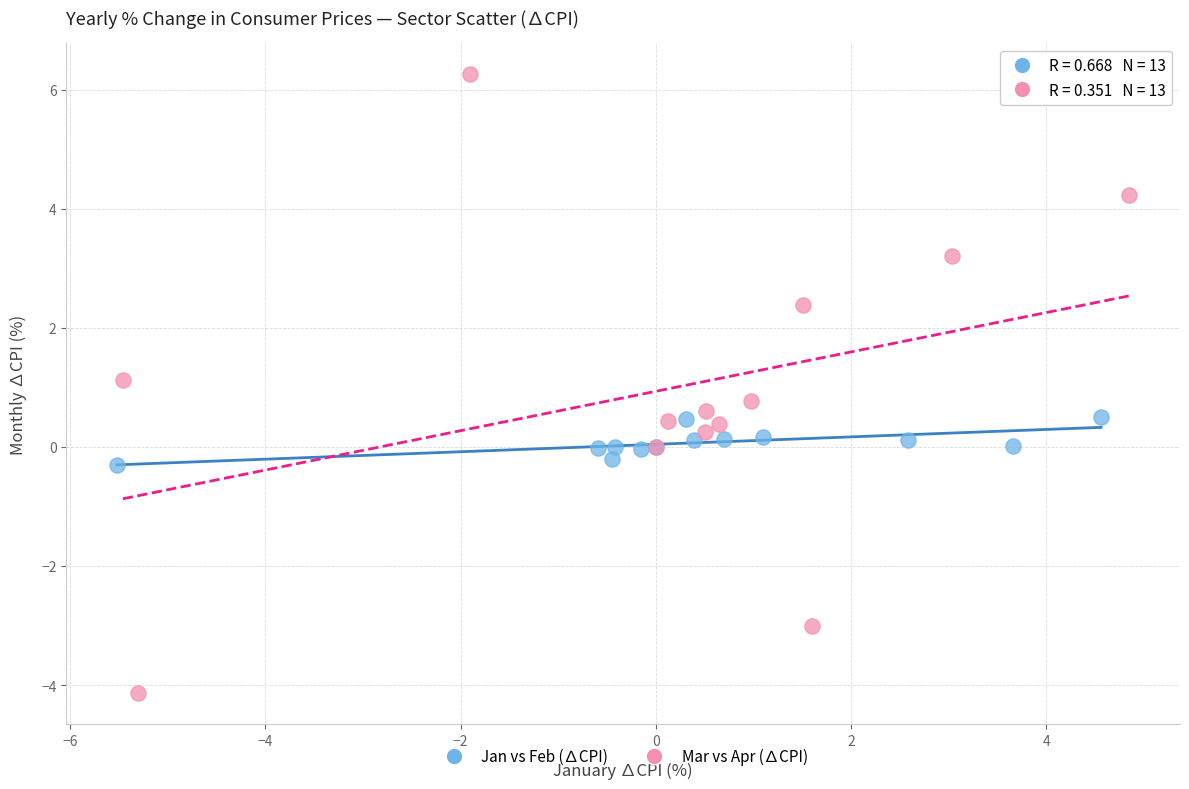

Which series has the widest spread of Y values?

Mar vs Apr (∆CPI)